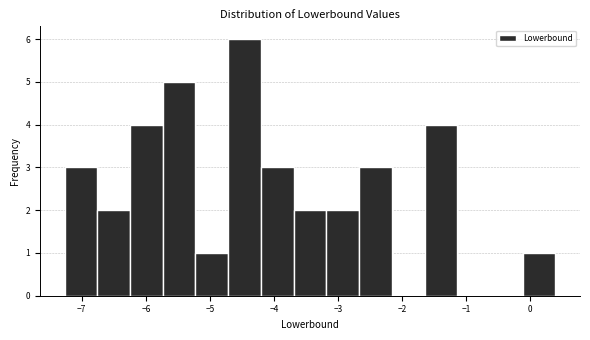

Reading left to right, transcribe this chart: for each bar, give the range it covers on the x-axis and its height. Neither the bar edges nor the heights are printed on the chart, so give them approximately, as read against the axes.

-7.3 to -6.8: 3
-6.8 to -6.2: 2
-6.2 to -5.7: 4
-5.7 to -5.2: 5
-5.2 to -4.7: 1
-4.7 to -4.2: 6
-4.2 to -3.7: 3
-3.7 to -3.2: 2
-3.2 to -2.7: 2
-2.7 to -2.2: 3
-2.2 to -1.6: 0
-1.6 to -1.1: 4
-1.1 to -0.6: 0
-0.6 to -0.1: 0
-0.1 to 0.4: 1